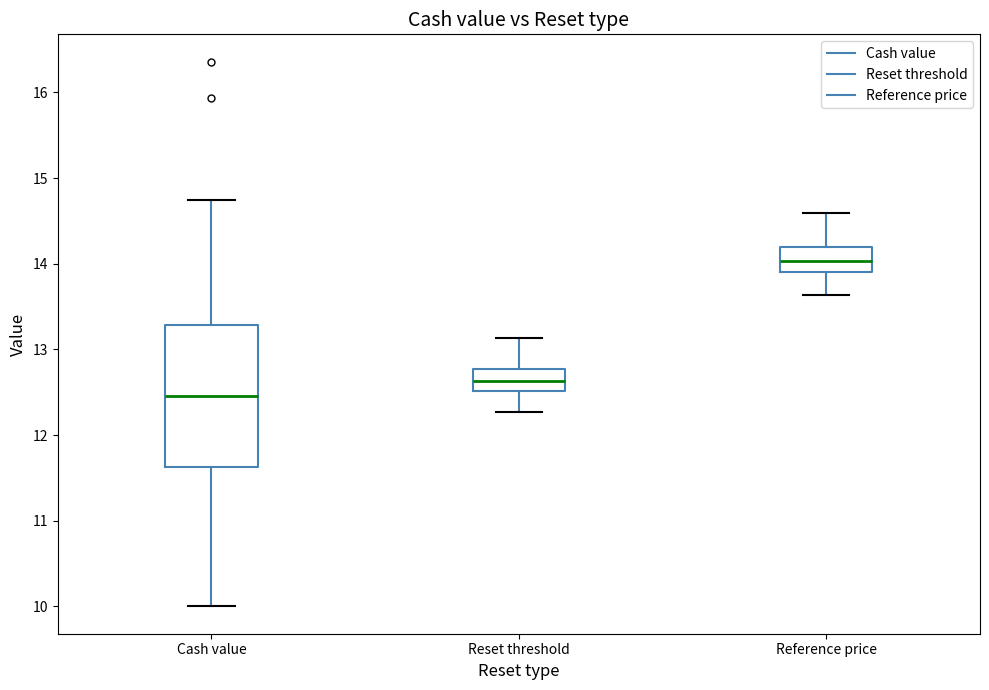

Reading left to right, transcribe this box plot: for each box, give where its median line is, the range the box spans, and where its two whiskers end, as read against the y-axis. The values are not printed on the chart, so give them approximately, as read against the axis.

Cash value: median 12.5, box 11.6 to 13.3, whiskers 10.0 to 14.7
Reset threshold: median 12.6, box 12.5 to 12.8, whiskers 12.3 to 13.1
Reference price: median 14.0, box 13.9 to 14.2, whiskers 13.6 to 14.6